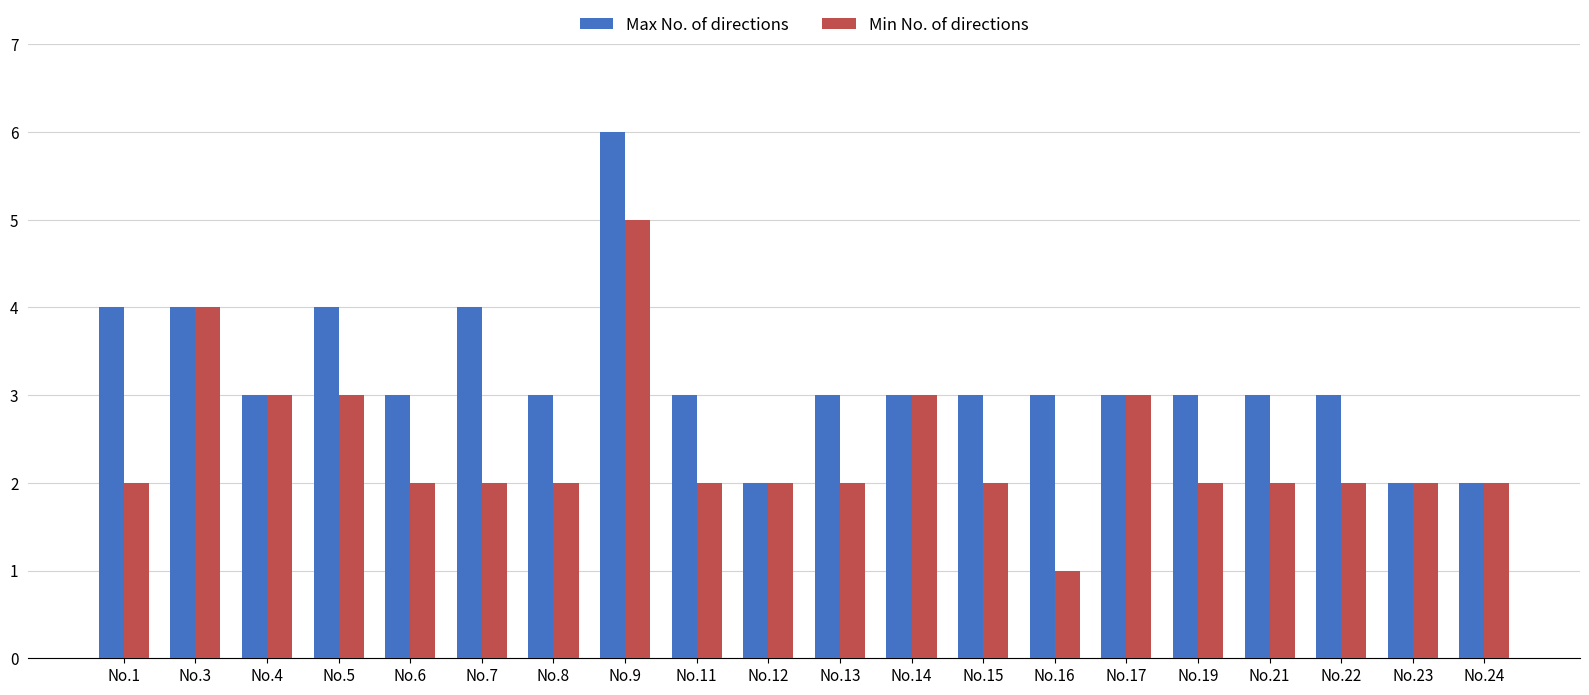

Is the value of Max No. of directions at No.6 greater than the value of Min No. of directions at No.12?

Yes